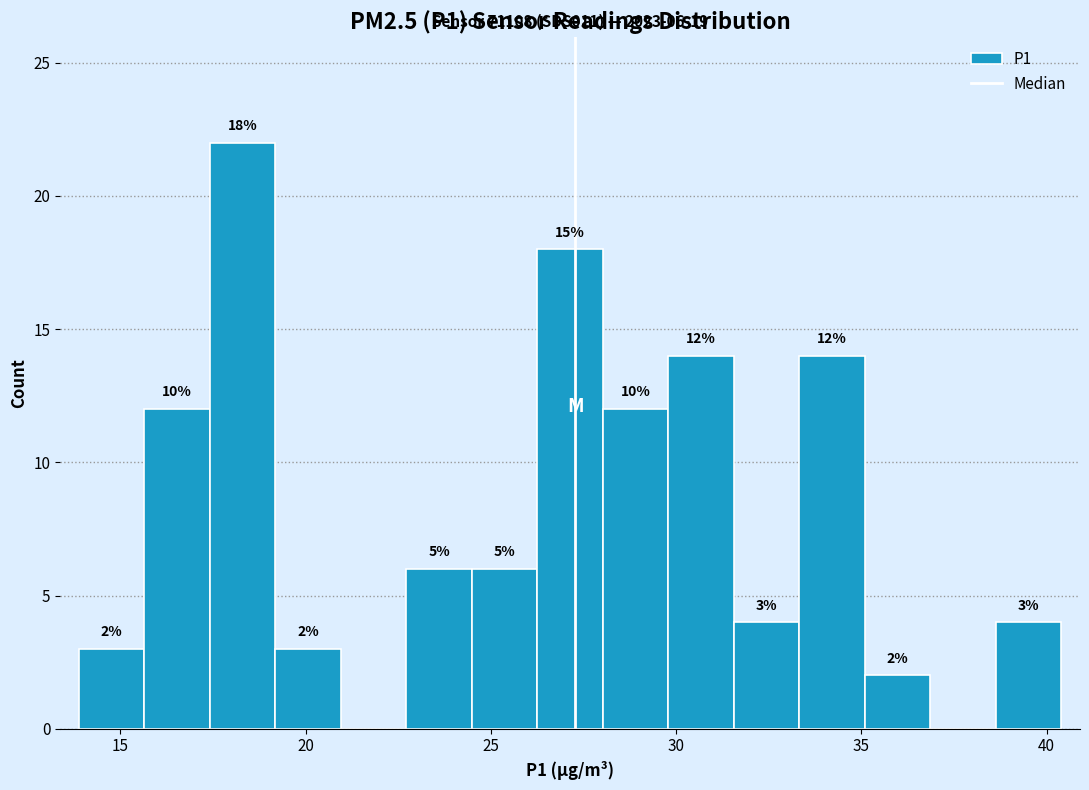

Read against the x-axis, roughly where is the centre of the tallest bar?

18.5